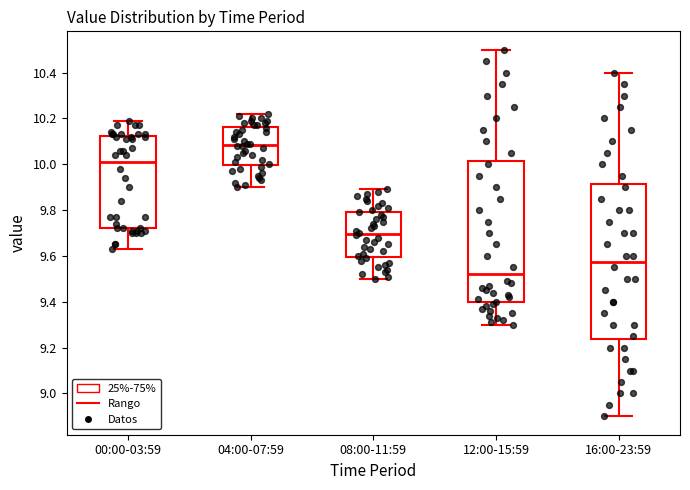

Where does the lower whisker of the box for 00:00-03:59 end on the y-axis? The values are not printed on the chart, so give them approximately, as read against the axis.

9.64